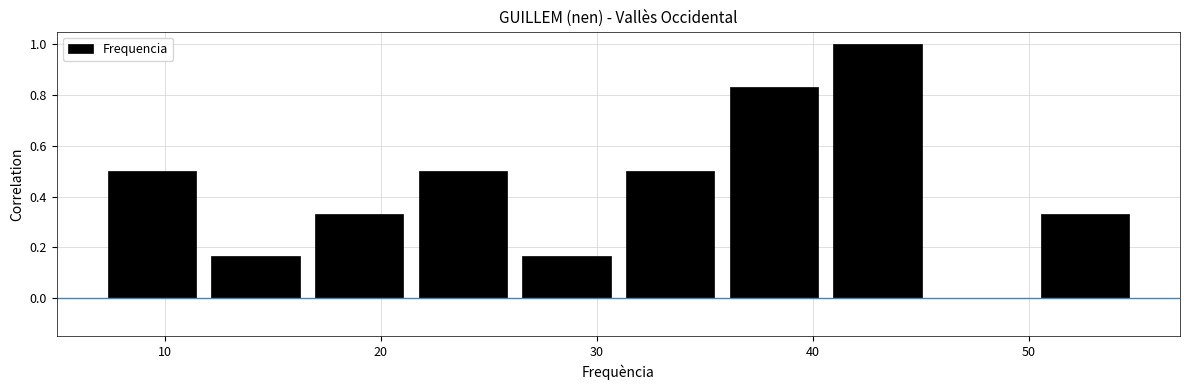

What is the height of the bar covering 21.4 to 26.2 on the x-axis? Neither the bar edges nor the heights are printed on the chart, so give them approximately, as read against the axes.

0.50